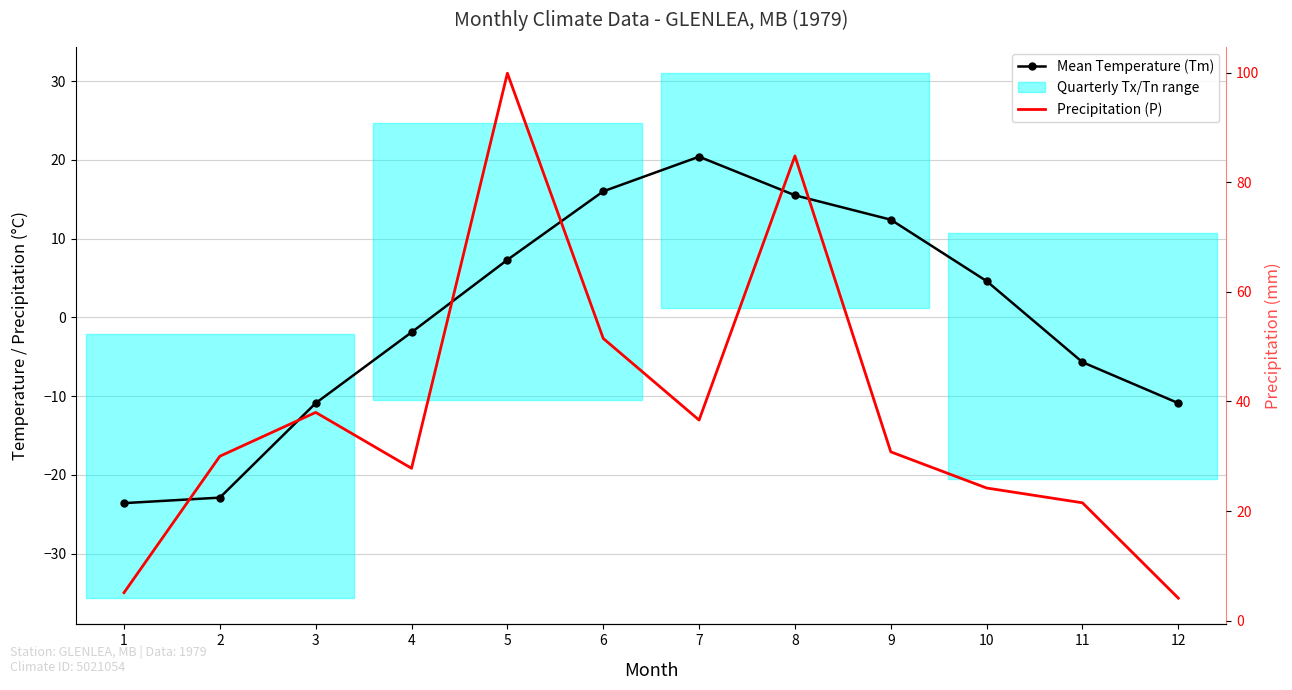

What is the difference between the highest and lowest values at 3?

48.9